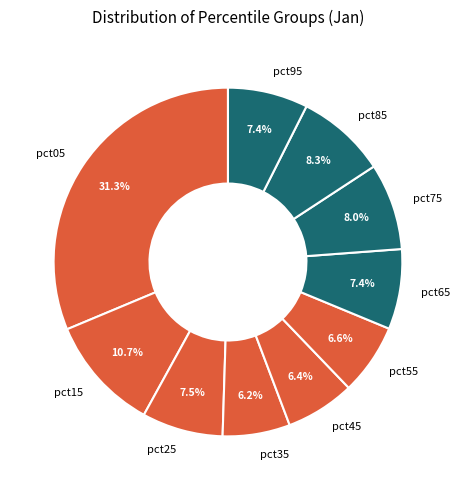

Is pct95 the majority of the pie?

No